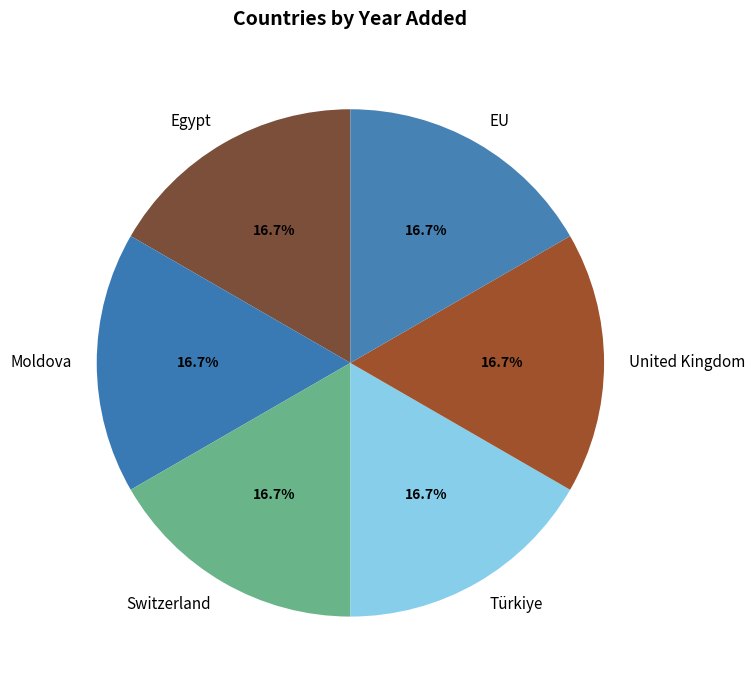

To the nearest percent, what is the combined percentage of United Kingdom and Türkiye?

33%